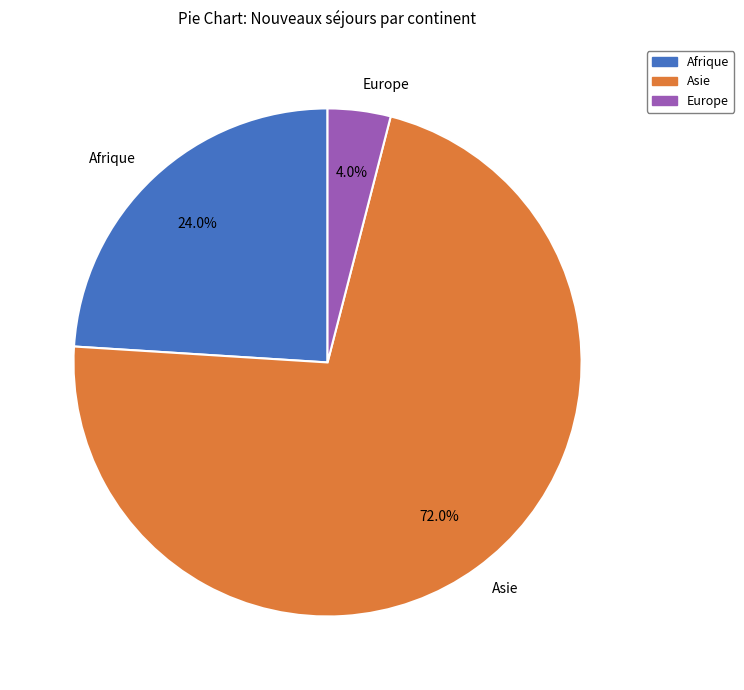

How many segments does this pie chart have?

3